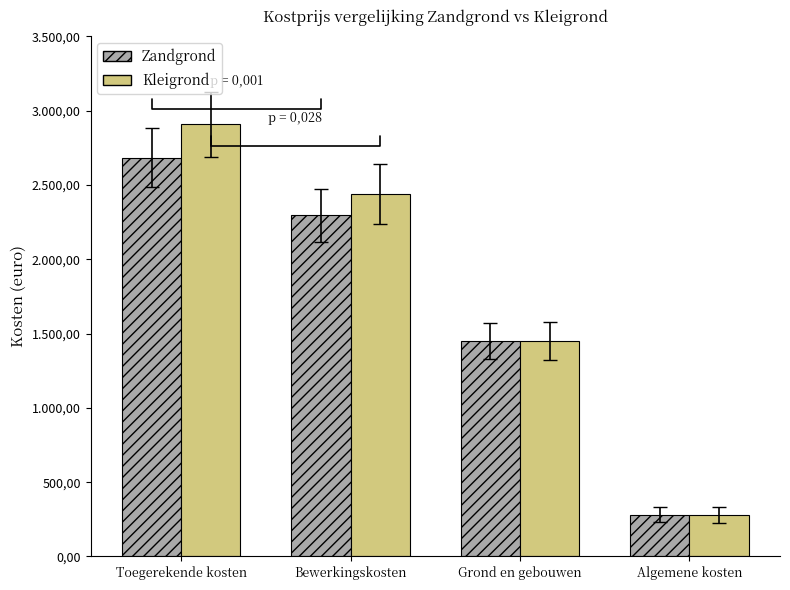

Reading right to left, extract all data points from this chart.

Zandgrond: 280.0	1450.0	2295.0	2683.4
Kleigrond: 280.0	1450.0	2440.0	2908.1